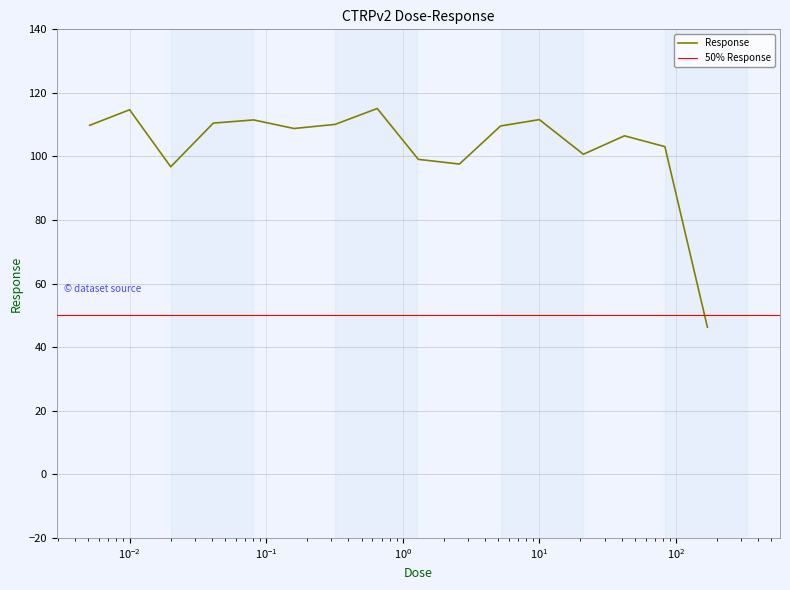

What is the label of the 4th point from the left?

0.041